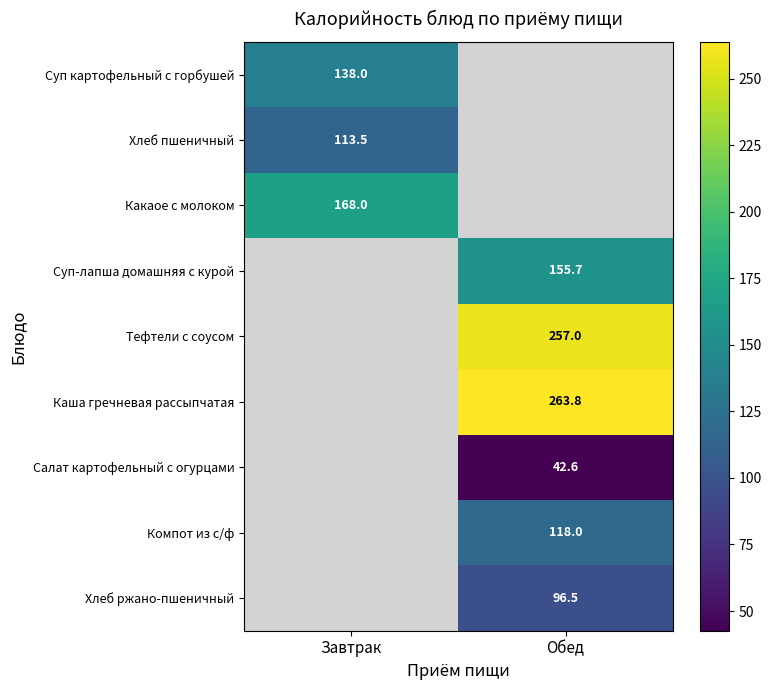

Is it true that Компот из с/ф equals 118.0 at Обед?

True